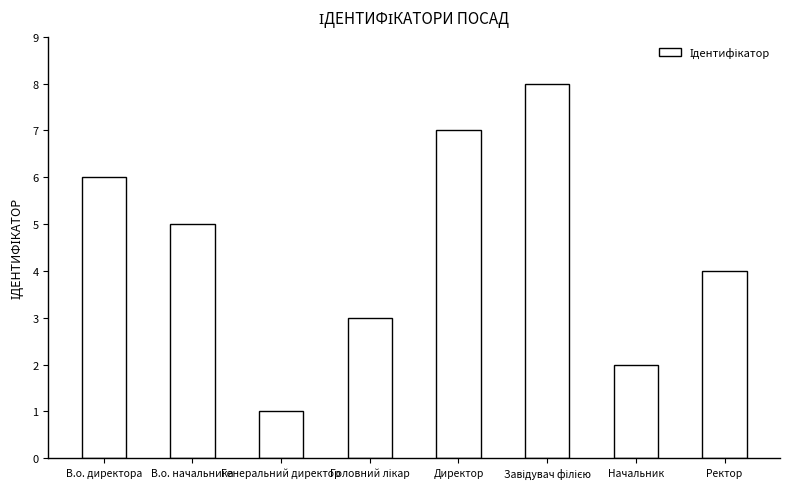

What is the difference between the maximum and minimum values?

7